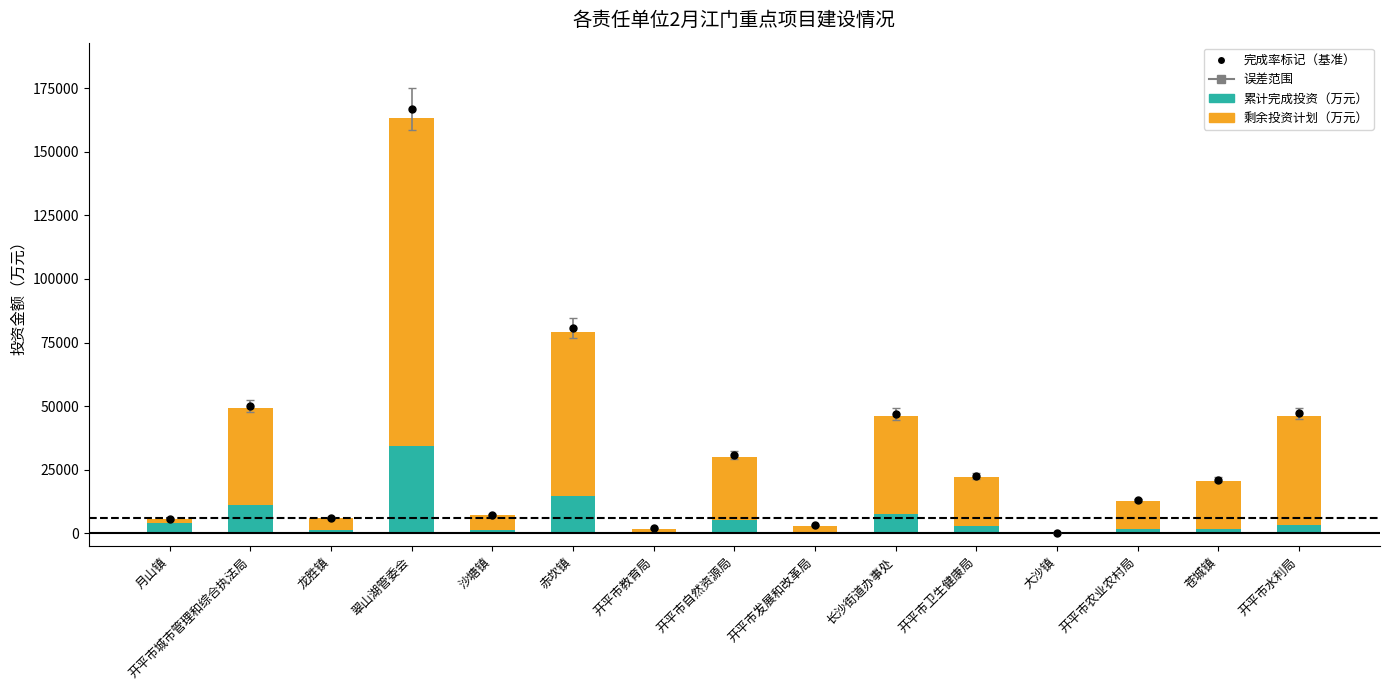

What is the difference between the 累计完成投资（万元） values at 开平市城市管理和综合执法局 and 开平市发展和改革局?

10578.7